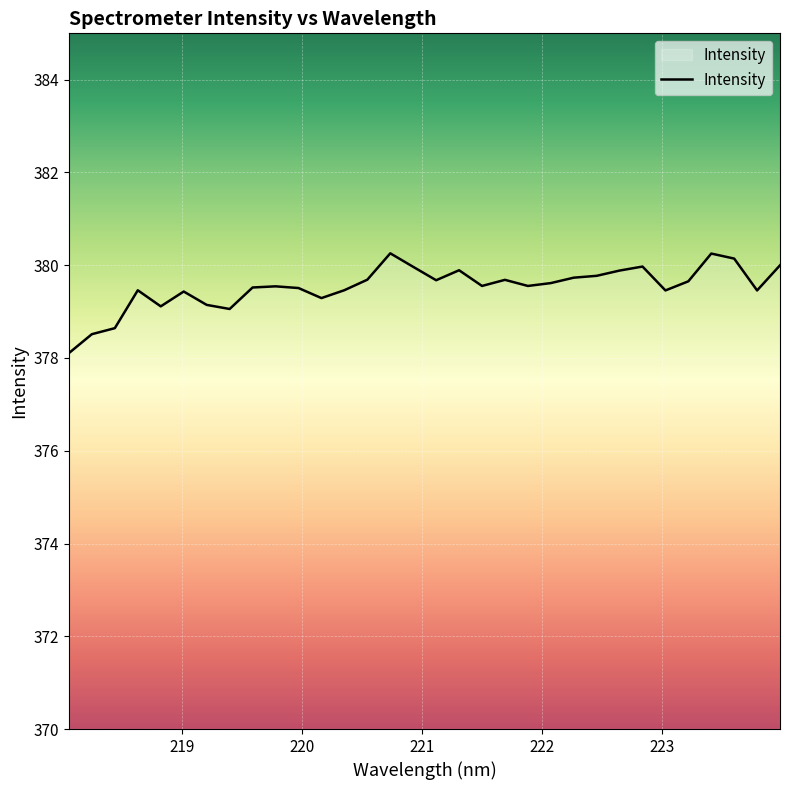

What is the smallest value displayed?

378.1